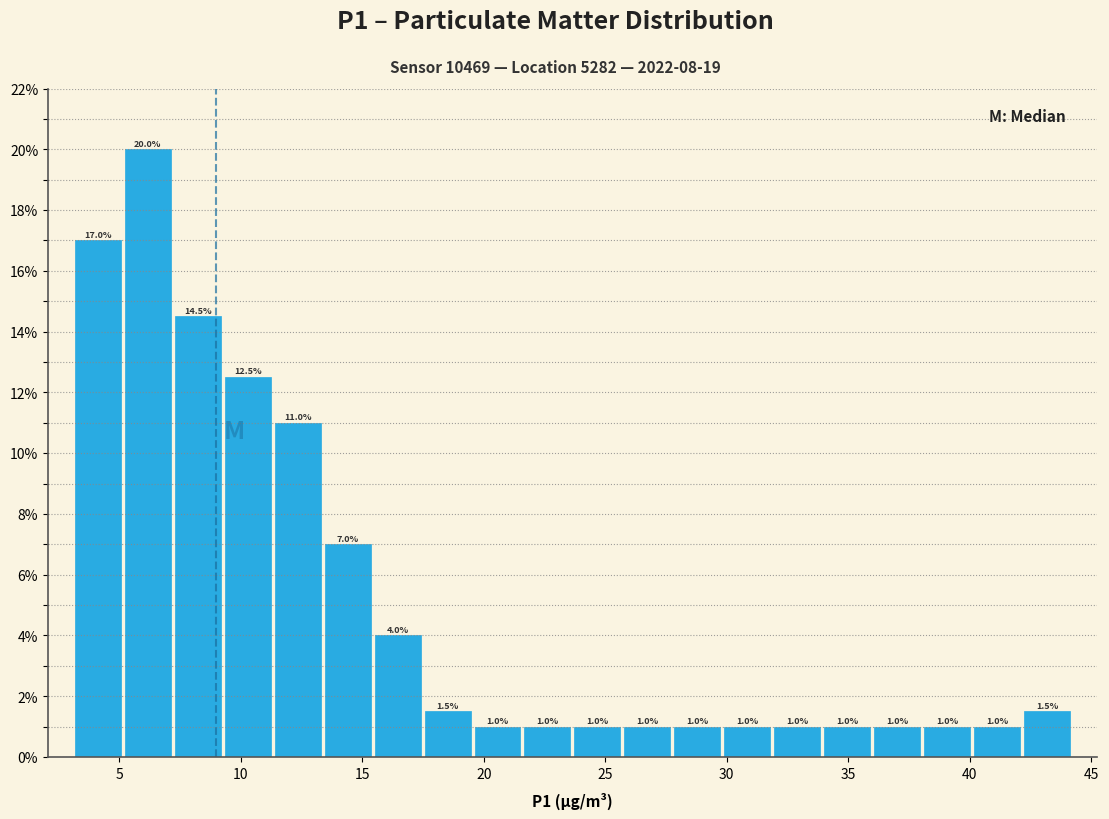

Reading left to right, transcribe this chart: for each bar, give the range it covers on the x-axis and its height. The bar edges are not printed on the chart, so give them approximately, as read against the axis.

3.0 to 5.0: 17.0
5.0 to 7.0: 20.0
7.0 to 9.5: 14.5
9.5 to 11.5: 12.5
11.5 to 13.5: 11.0
13.5 to 15.5: 7.0
15.5 to 17.5: 4.0
17.5 to 19.5: 1.5
19.5 to 21.5: 1.0
21.5 to 23.5: 1.0
23.5 to 25.5: 1.0
25.5 to 28.0: 1.0
28.0 to 30.0: 1.0
30.0 to 32.0: 1.0
32.0 to 34.0: 1.0
34.0 to 36.0: 1.0
36.0 to 38.0: 1.0
38.0 to 40.0: 1.0
40.0 to 42.0: 1.0
42.0 to 44.0: 1.5